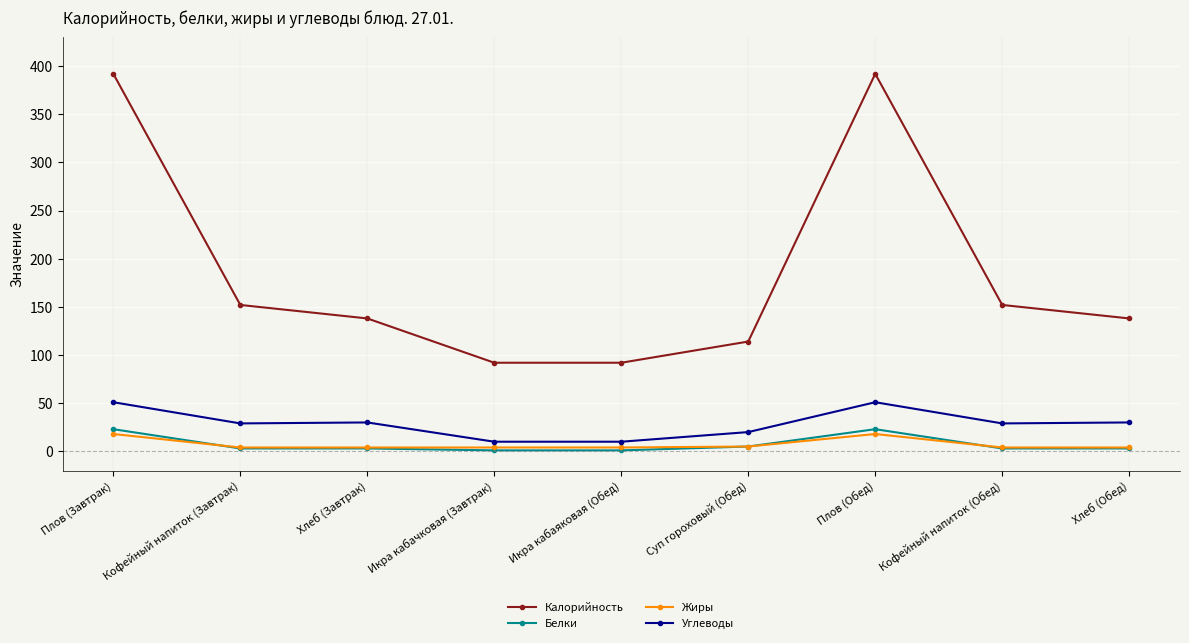

What is the lowest value of the Калорийность series?

92